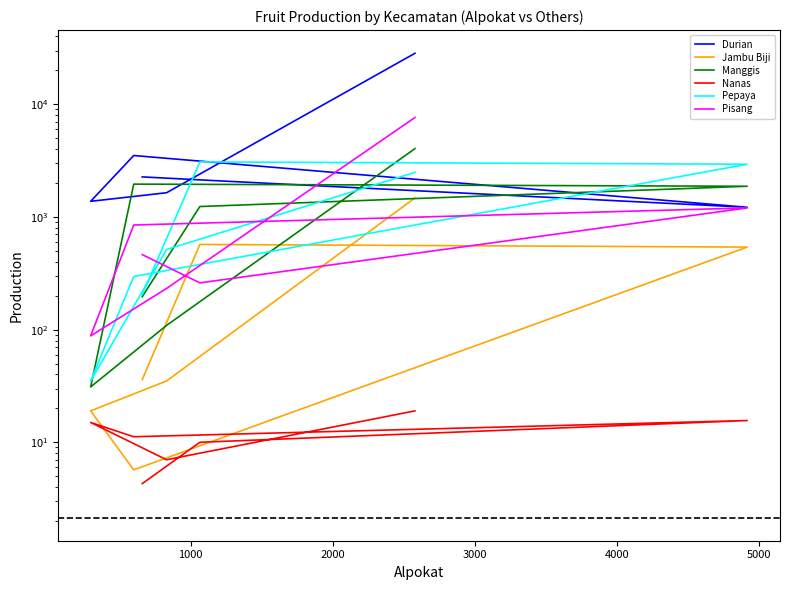

Read the Jambu Biji value at 1000.

570.0